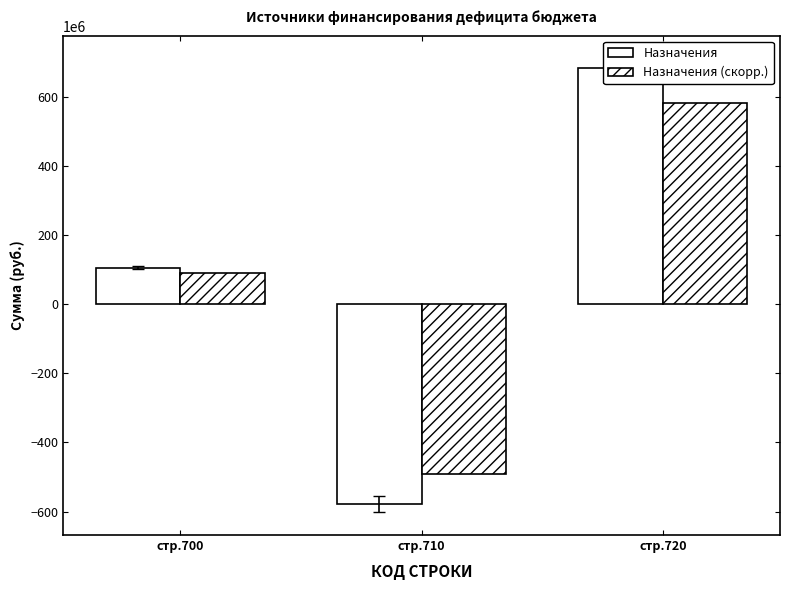

Read the Утвержденные бюджетные назначения value at стр.700.

106029526.0